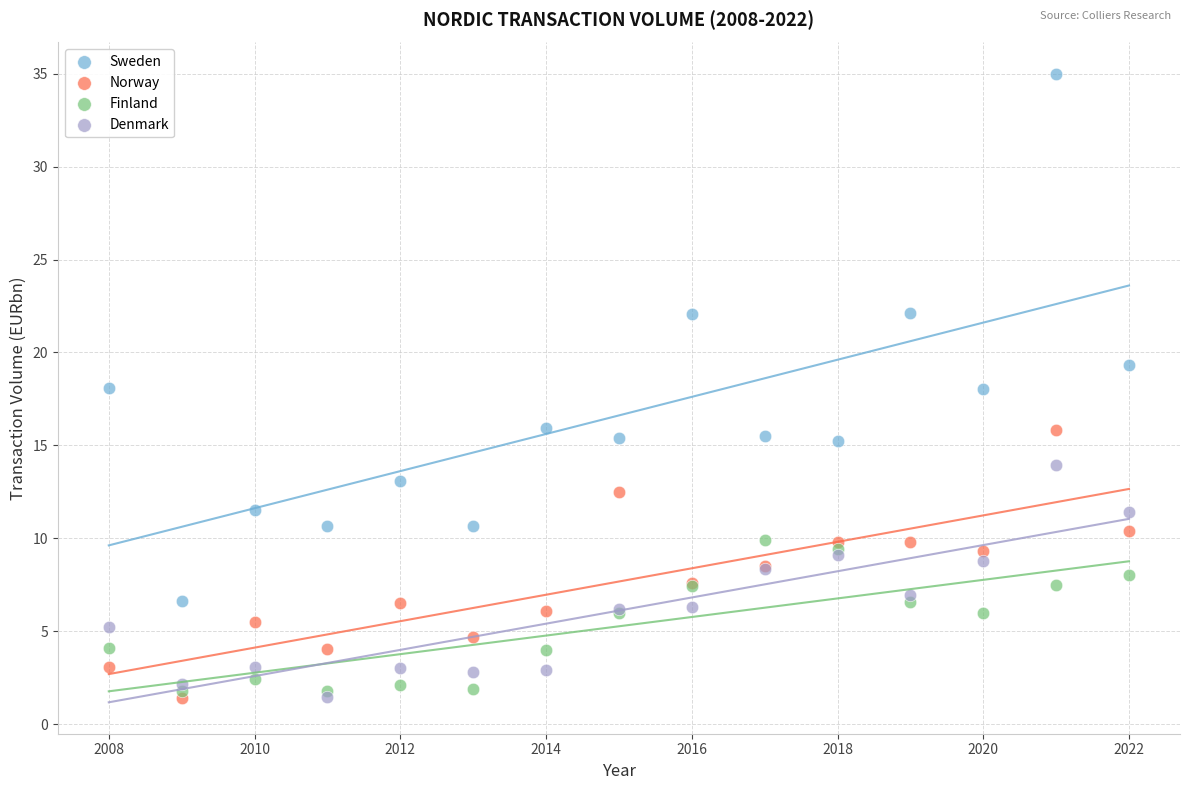

In the Sweden series, what Y value is closest to 20?

19.3